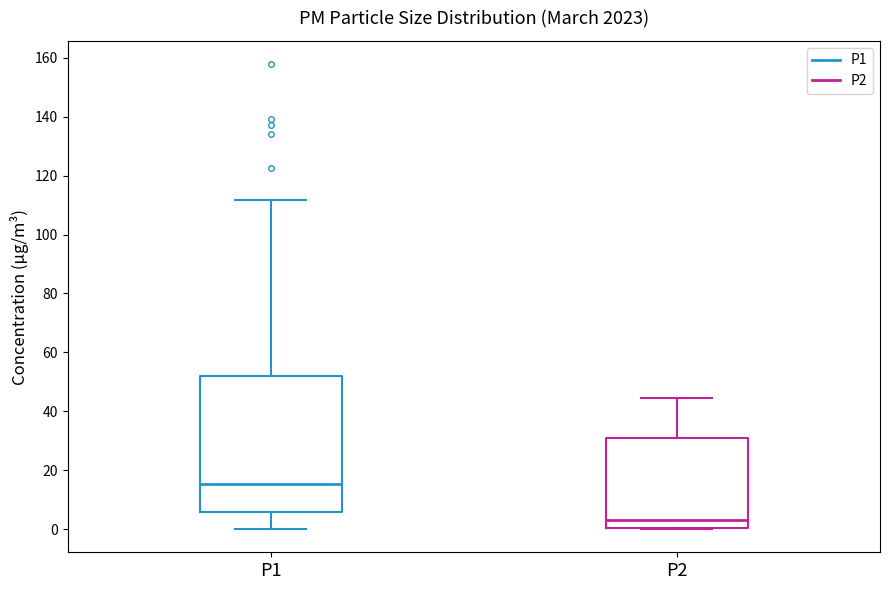

Which box is the tallest, from its lower edge to its upper edge?

P1